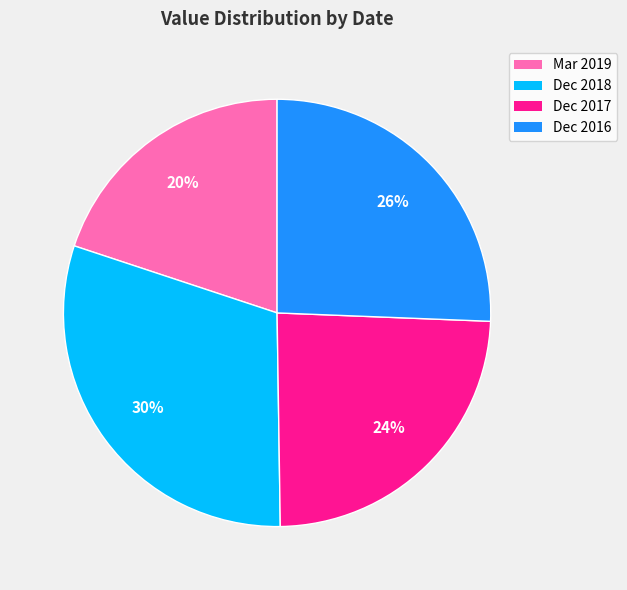

Is it true that Dec 2018 is 43% of the pie?

False